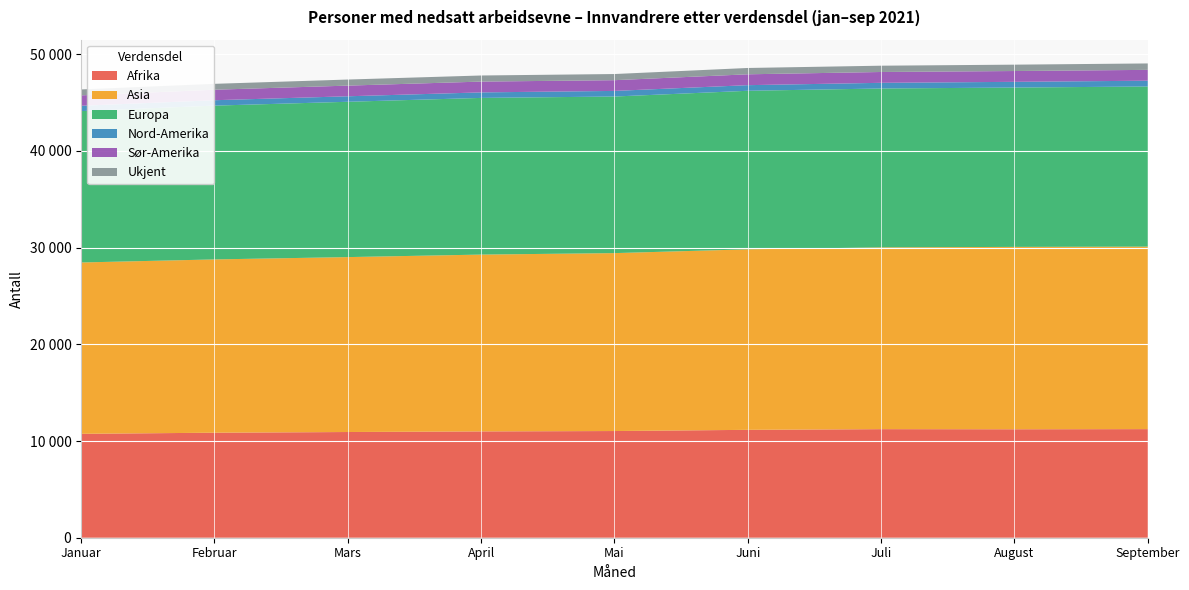

Reading left to right, extract all data points from this chart.

Afrika: 10744	10860	10931	10994	11033	11157	11228	11215	11231
Asia: 17720	17921	18090	18286	18400	18668	18797	18862	18874
Europa: 15654	15904	16062	16203	16193	16395	16432	16477	16558
Nord-Amerika: 553	559	568	570	580	581	586	591	600
Sør-Amerika: 1075	1085	1103	1117	1110	1123	1120	1118	1120
Ukjent: 612	610	628	631	636	654	651	658	664